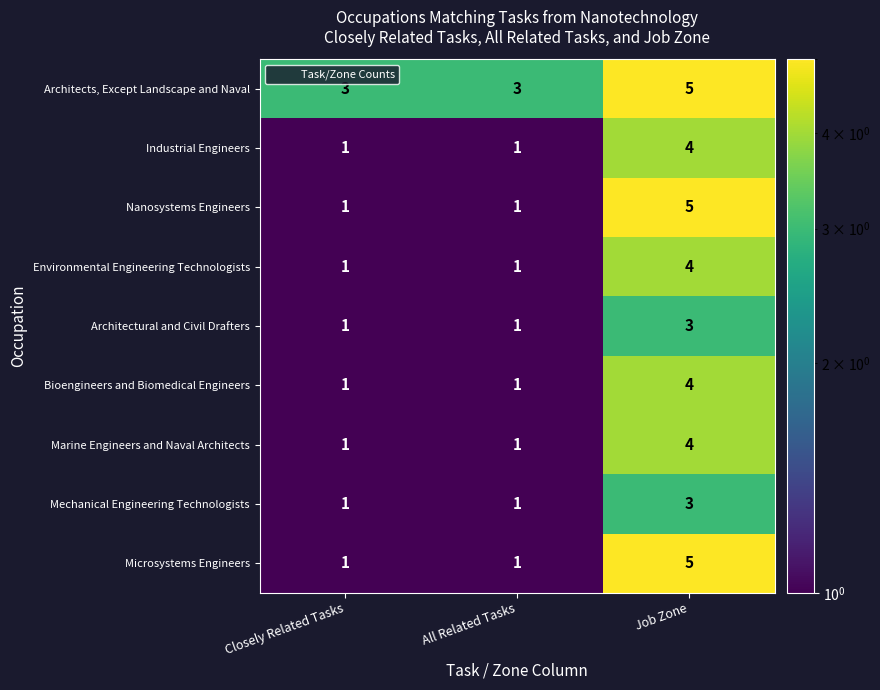

True or false: Architects, Except Landscape and Naval has a value of 2 at Closely Related Tasks.

False